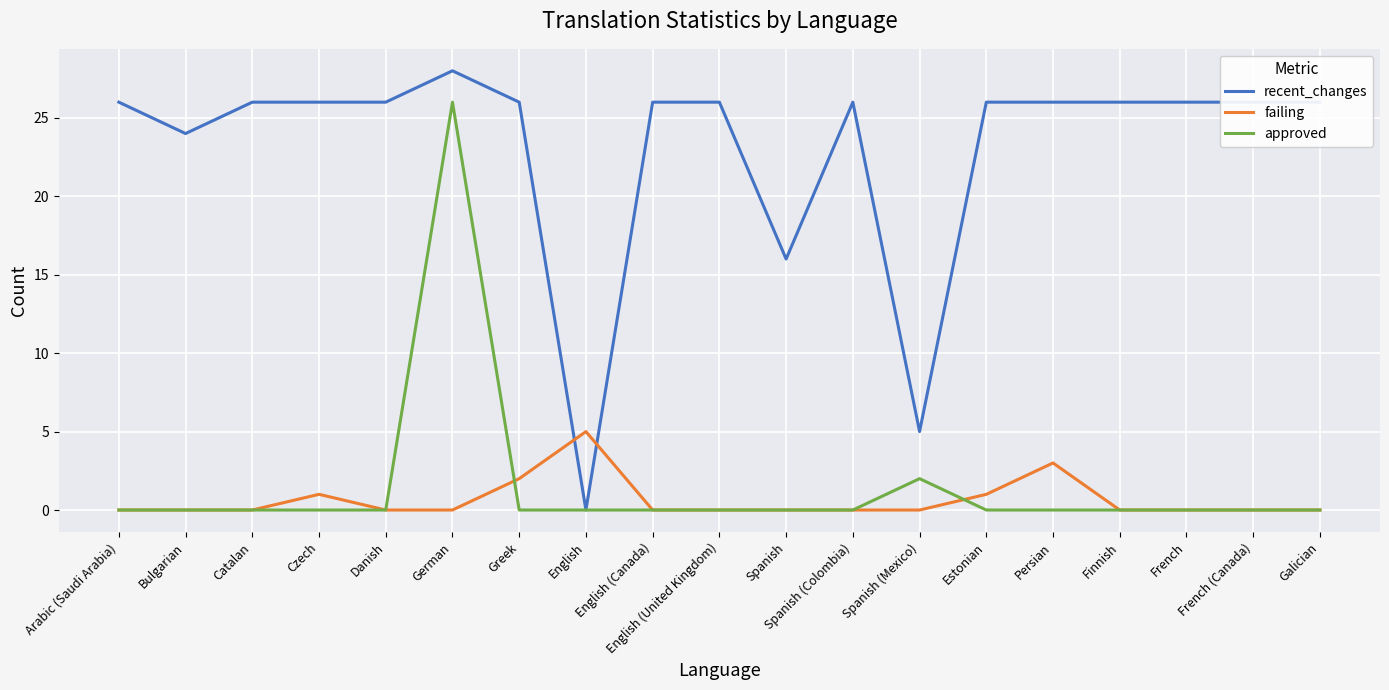

How many times do failing and recent_changes cross each other?

2